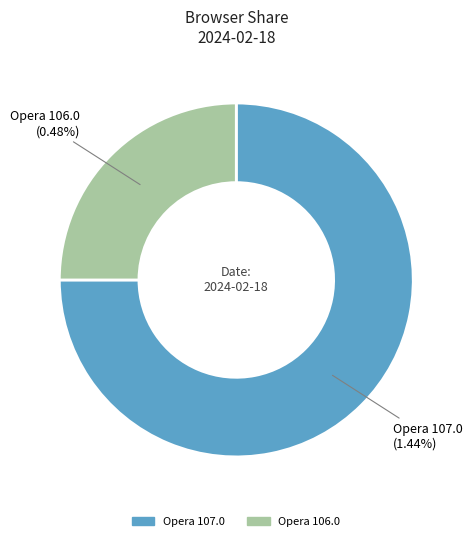

To the nearest percent, what portion does Opera 106.0 represent?

25%